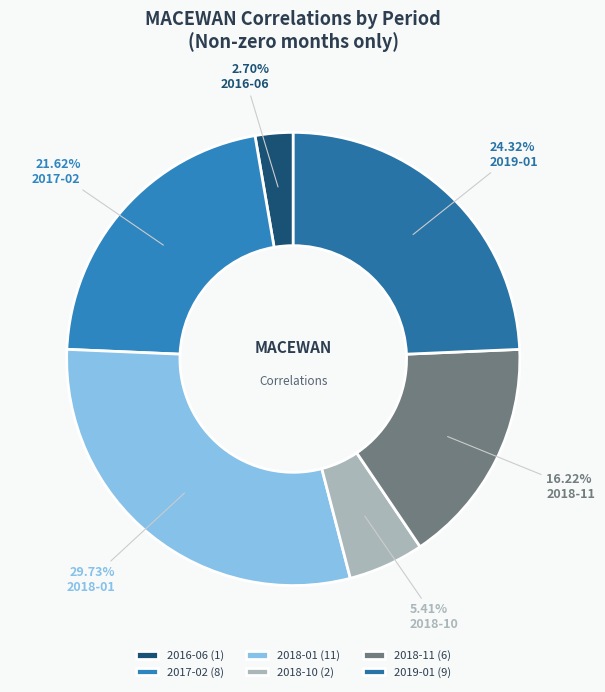

Do 2017-02 and 2018-11 together represent more than half of the pie?

No